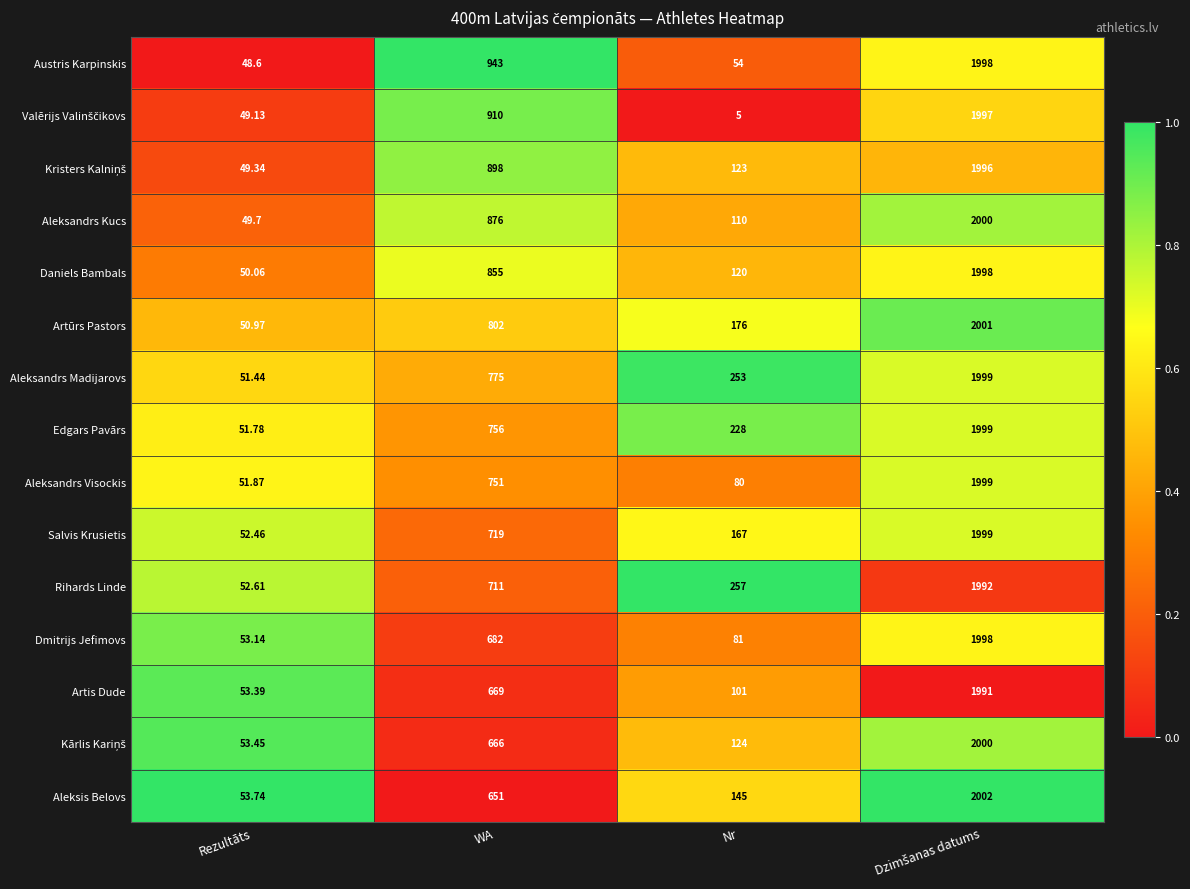

Is the value of Aleksandrs Visockis at WA greater than the value of Salvis Krusietis at Nr?

Yes